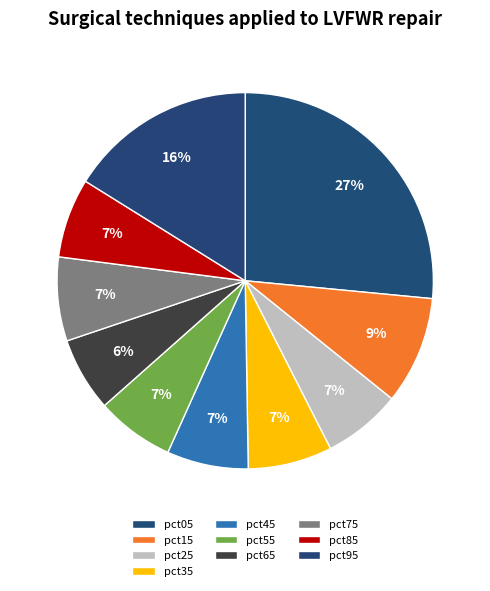

Which category has the smallest portion of the pie?

pct65